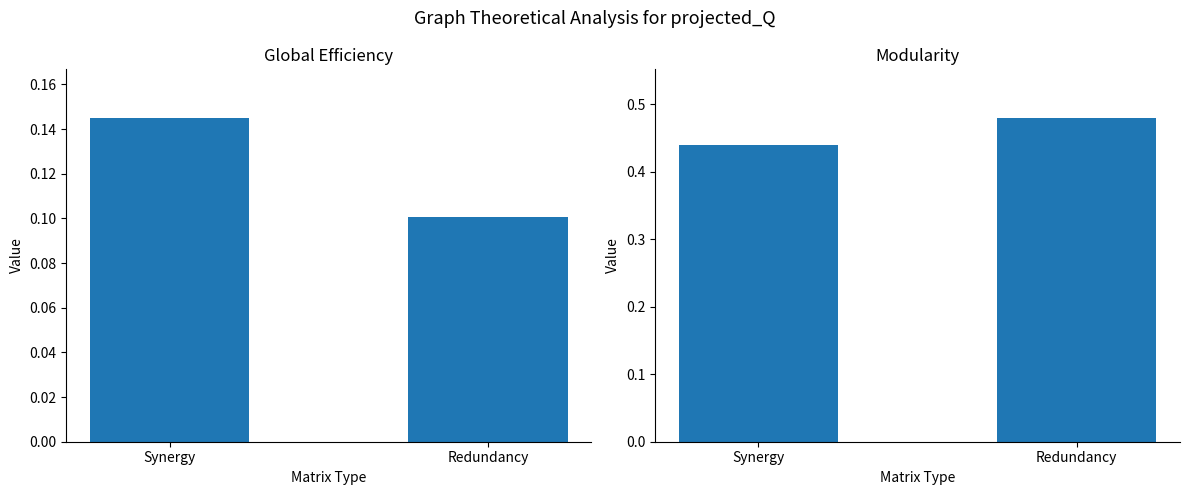

List the series in order of their peak value, lowest first.

Global Efficiency, Modularity